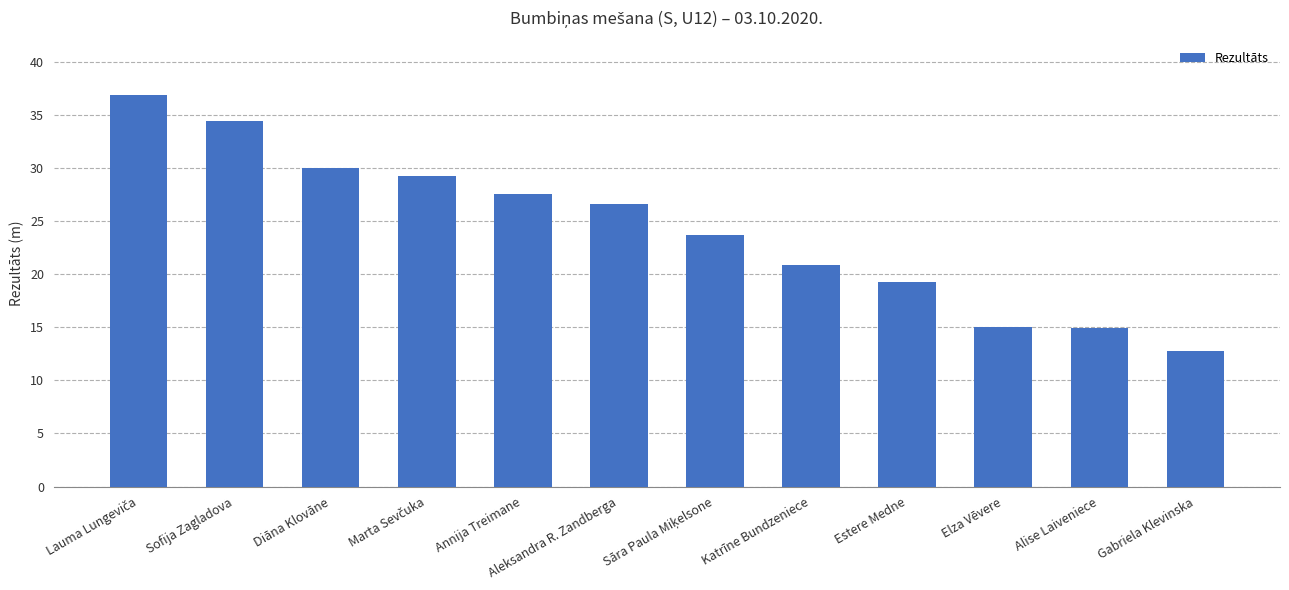

Is it true that the value at Diāna Klovāne is 30.0?

True